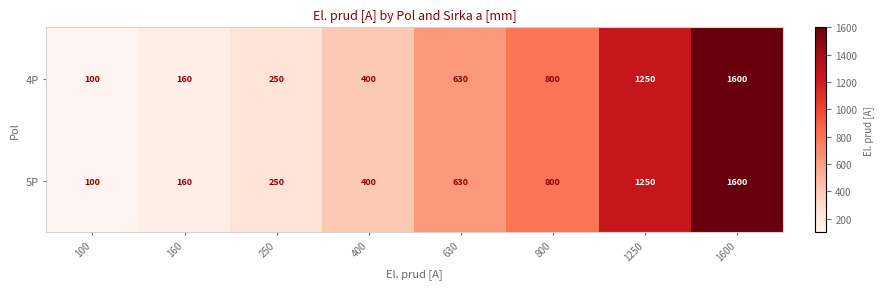

What is the smallest value displayed?

100